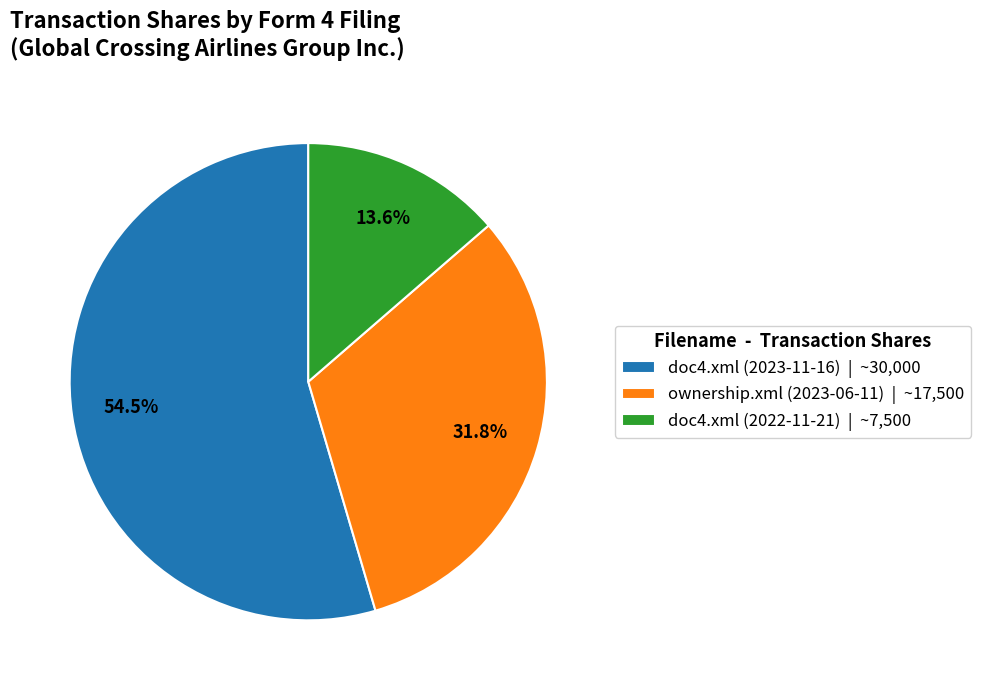

To the nearest percent, what is the average slice percentage?

33%